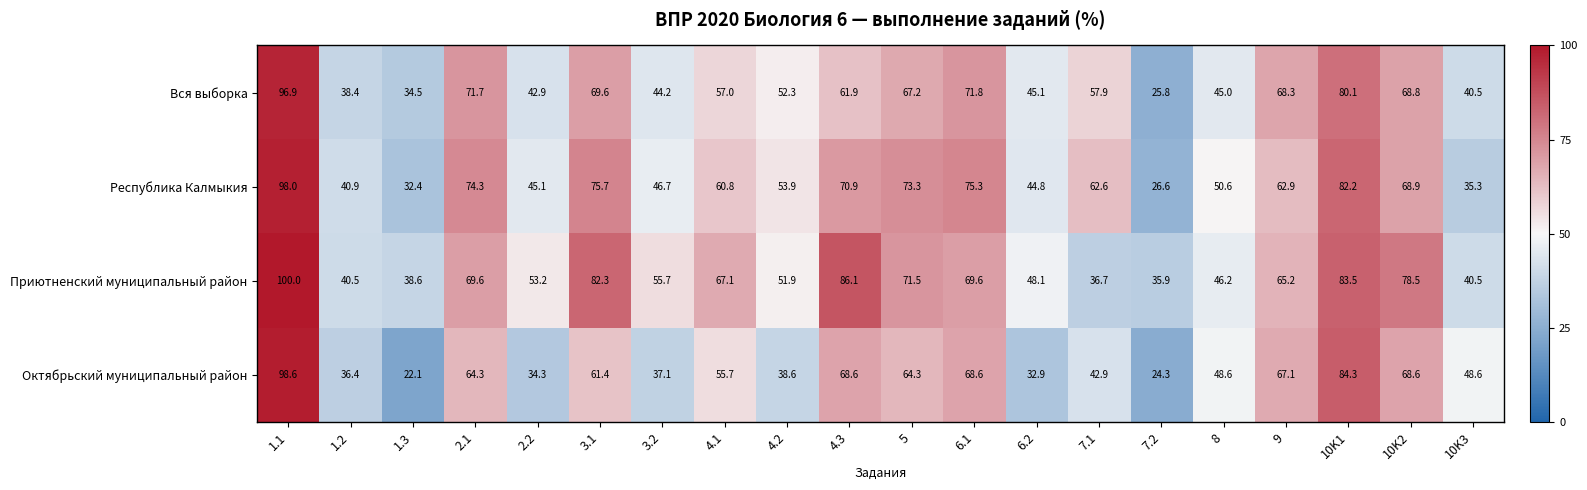

Which series has the largest range (max minus min)?

Октябрьский муниципальный район